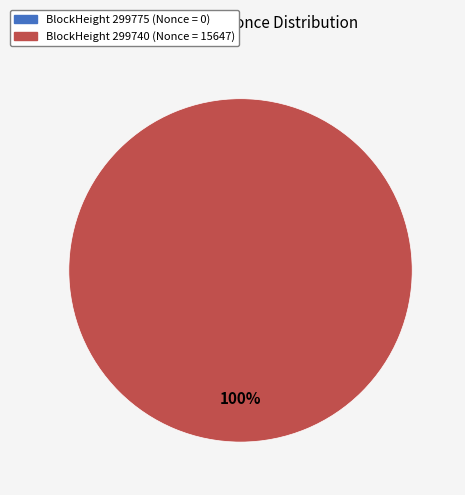

Rank the categories by value from lowest to highest.

299775, 299740